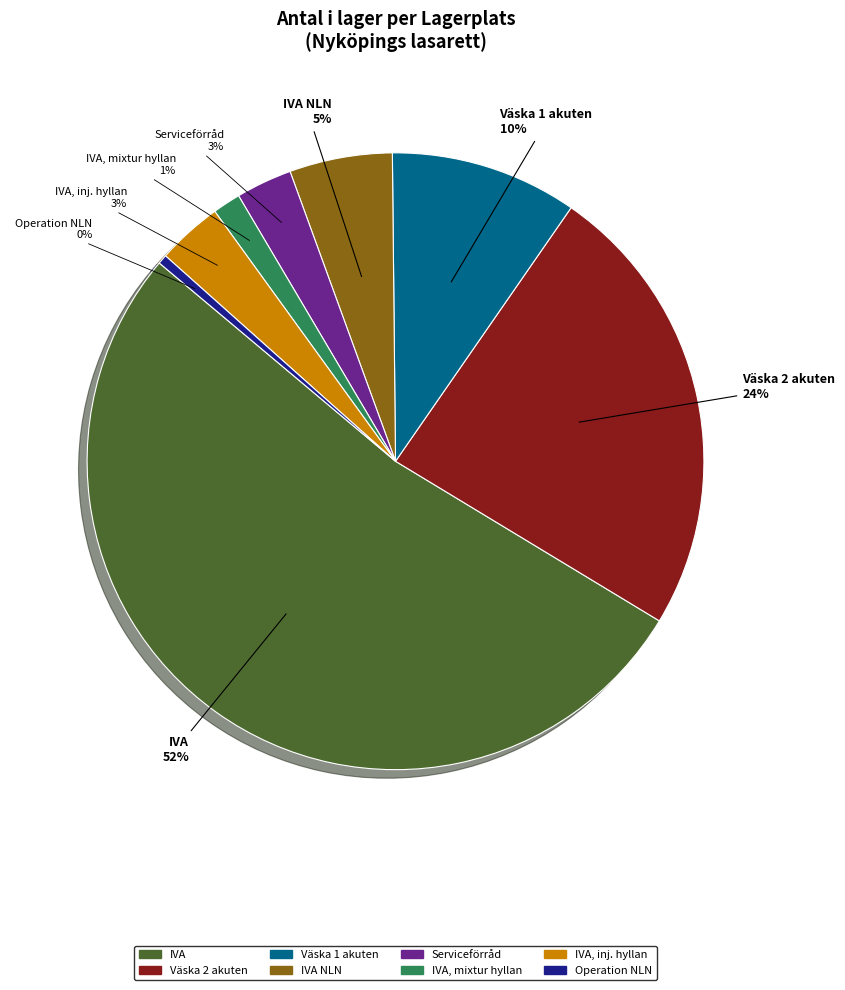

Which slice represents more than half of the pie?

IVA